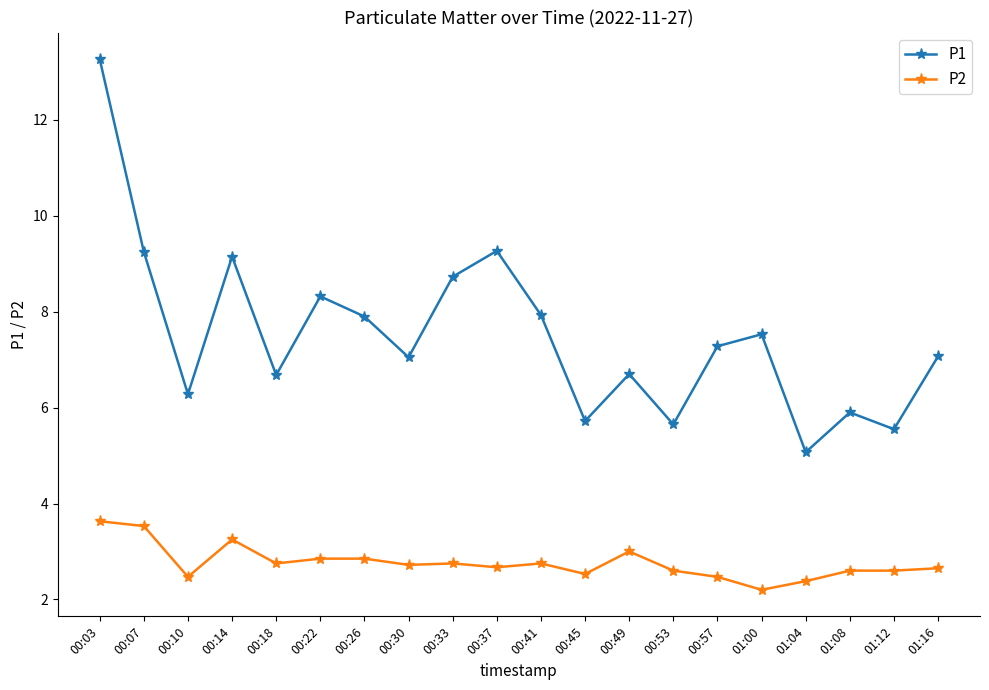

The value of P2 at 00:10 is 2.5. True or false?

True